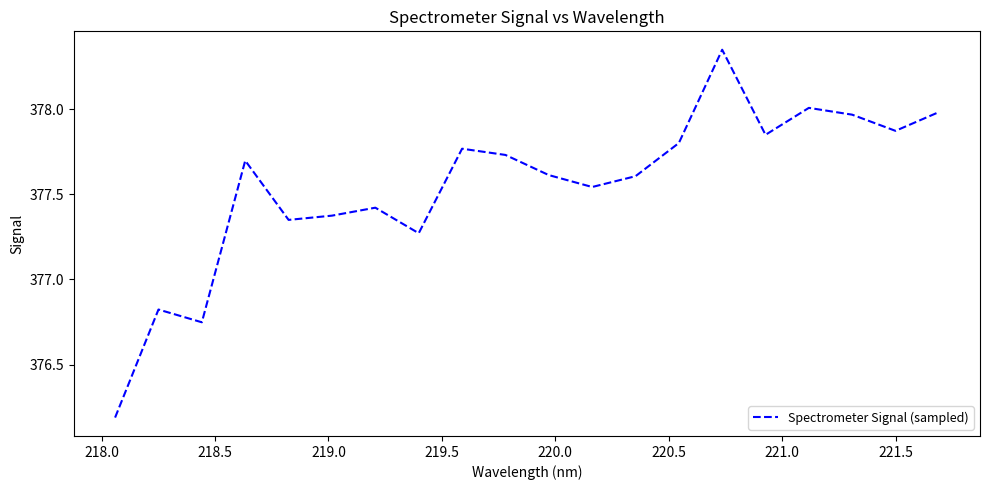

What is the minimum value shown in the chart?

376.2